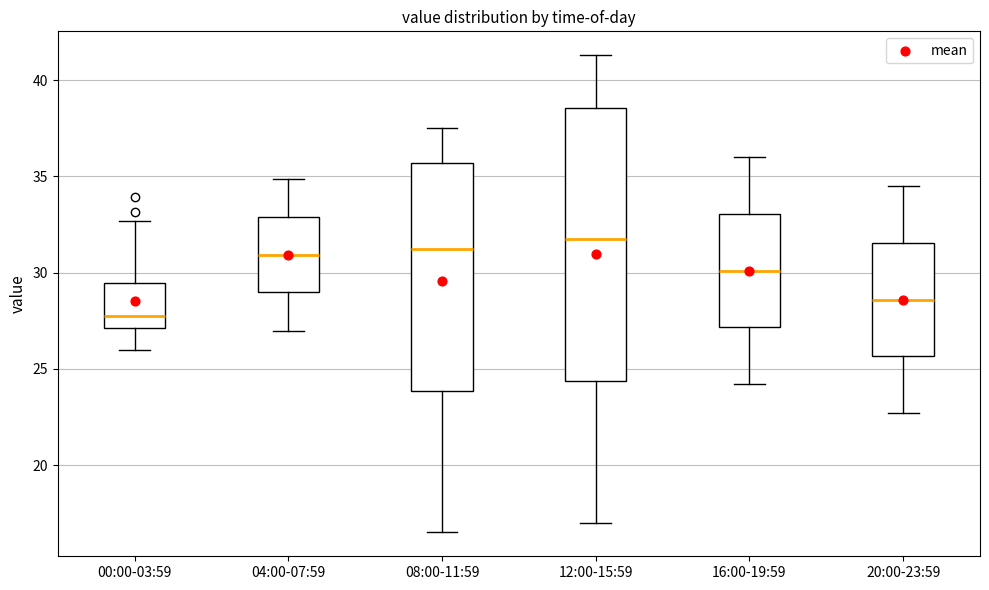

Reading left to right, transcribe this box plot: for each box, give where its median line is, the range the box spans, and where its two whiskers end, as read against the y-axis. The values are not printed on the chart, so give them approximately, as read against the axis.

00:00-03:59: median 28.0, box 27.0 to 29.5, whiskers 26.0 to 32.5
04:00-07:59: median 31.0, box 29.0 to 33.0, whiskers 27.0 to 35.0
08:00-11:59: median 31.5, box 24.0 to 35.5, whiskers 16.5 to 37.5
12:00-15:59: median 32.0, box 24.5 to 38.5, whiskers 17.0 to 41.5
16:00-19:59: median 30.0, box 27.0 to 33.0, whiskers 24.0 to 36.0
20:00-23:59: median 28.5, box 25.5 to 31.5, whiskers 22.5 to 34.5